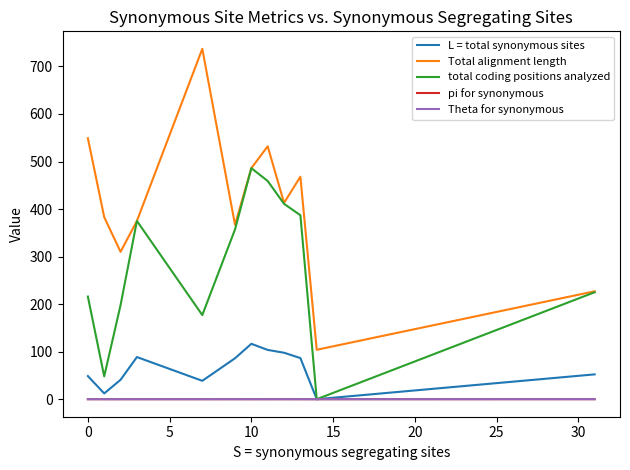

What is the maximum value for pi for synonymous?

0.1